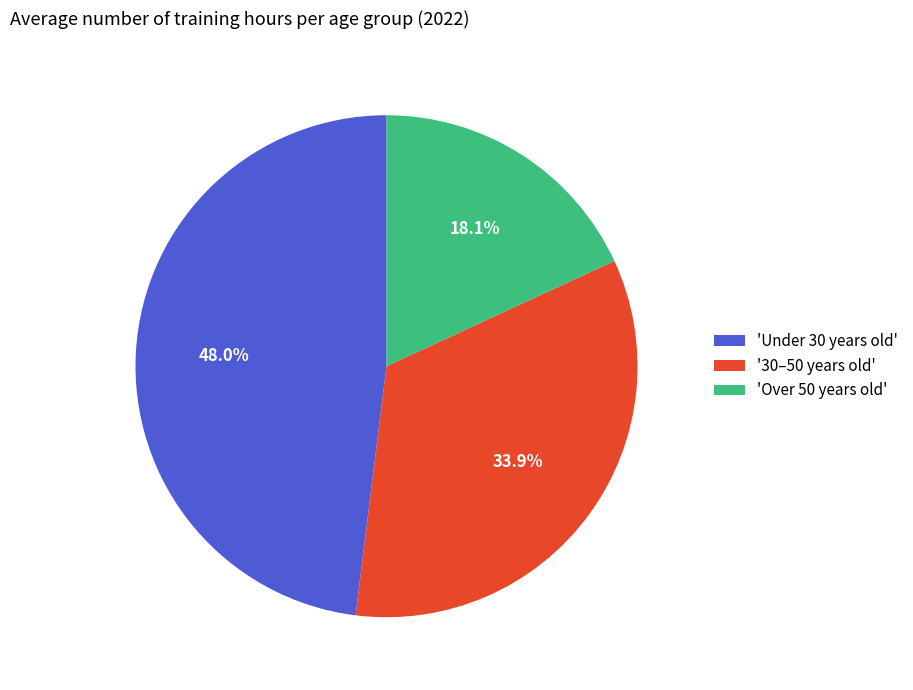

Combined, do 'Over 50 years old' and 'Under 30 years old' account for over 50%?

Yes